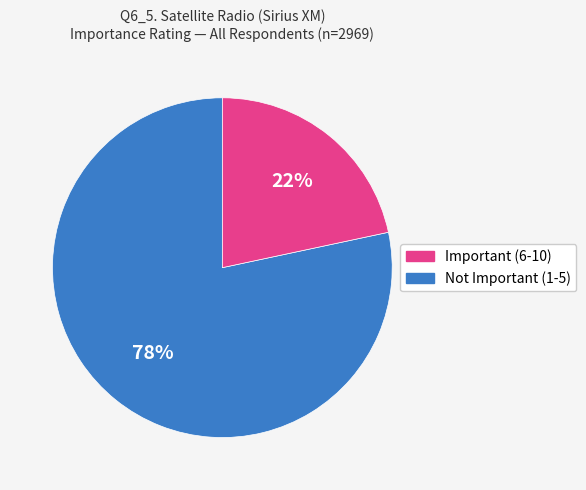

Does any single category account for the majority?

Yes